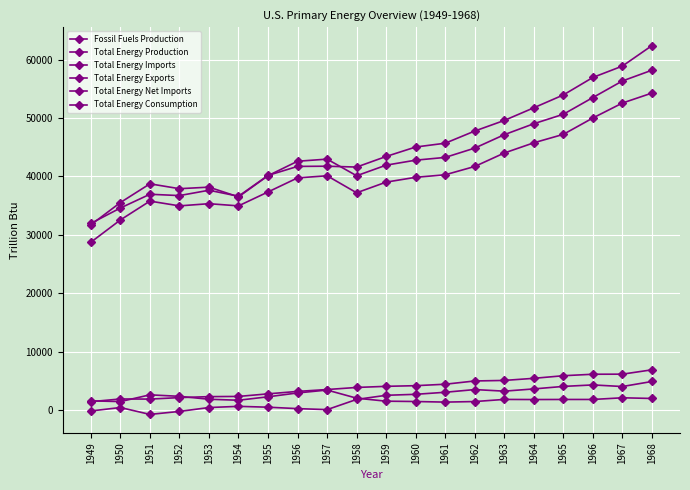

Between 1958 and 1955, which is larger?

1955